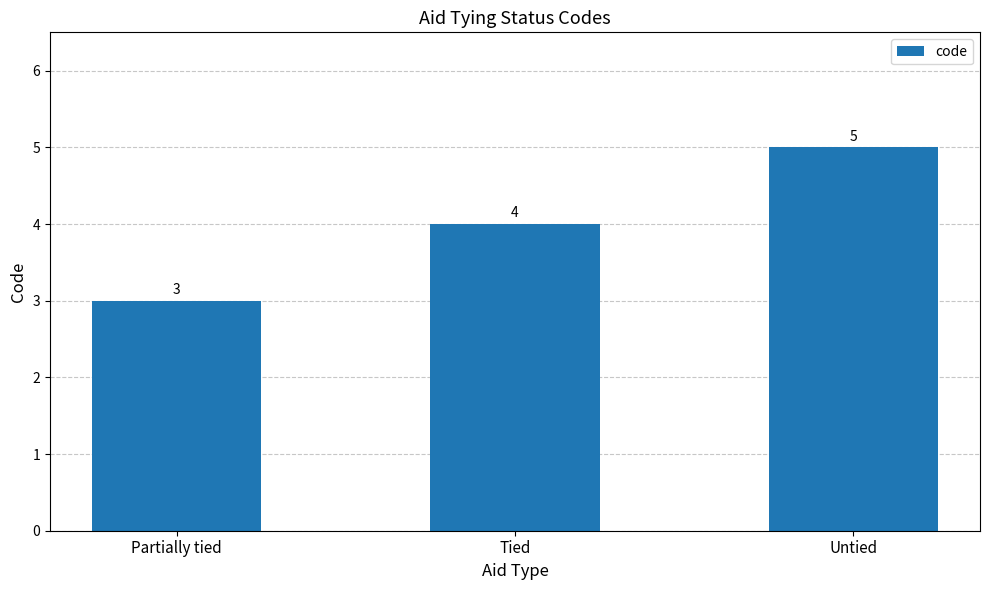

Which label corresponds to the largest value in the chart?

Untied